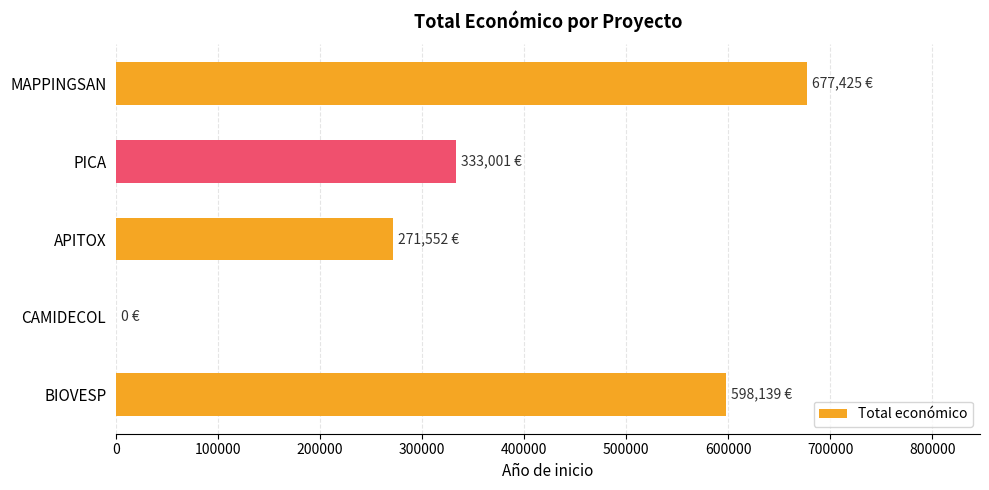

The value at APITOX is 410738. True or false?

False